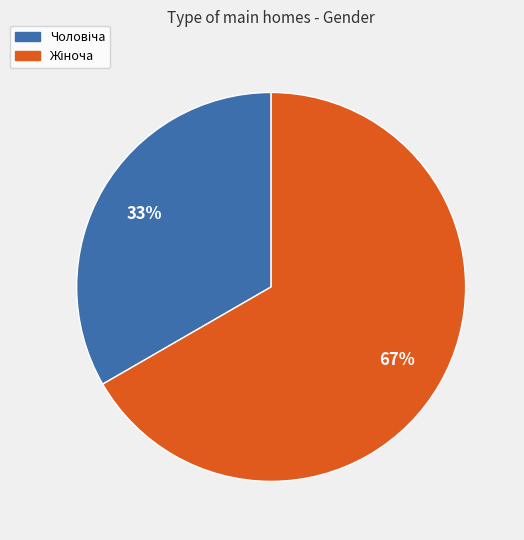

Does any single category account for the majority?

Yes